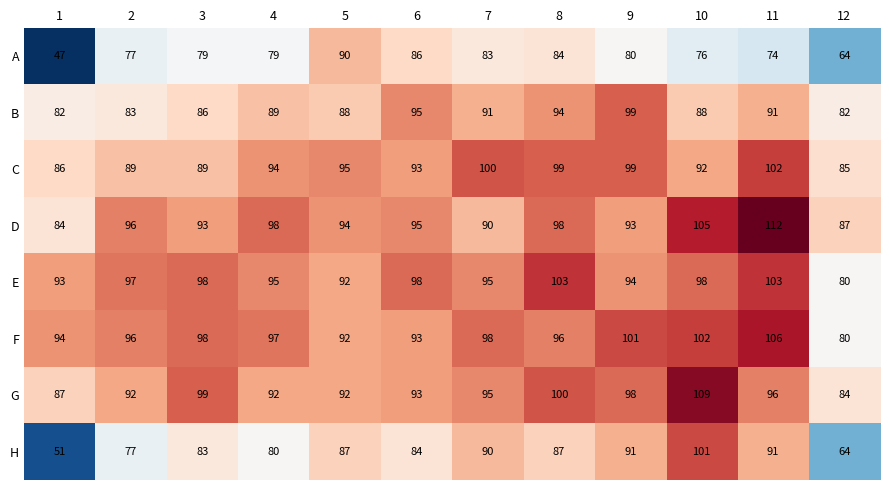

What is the difference between the maximum and minimum values in the D series?

28